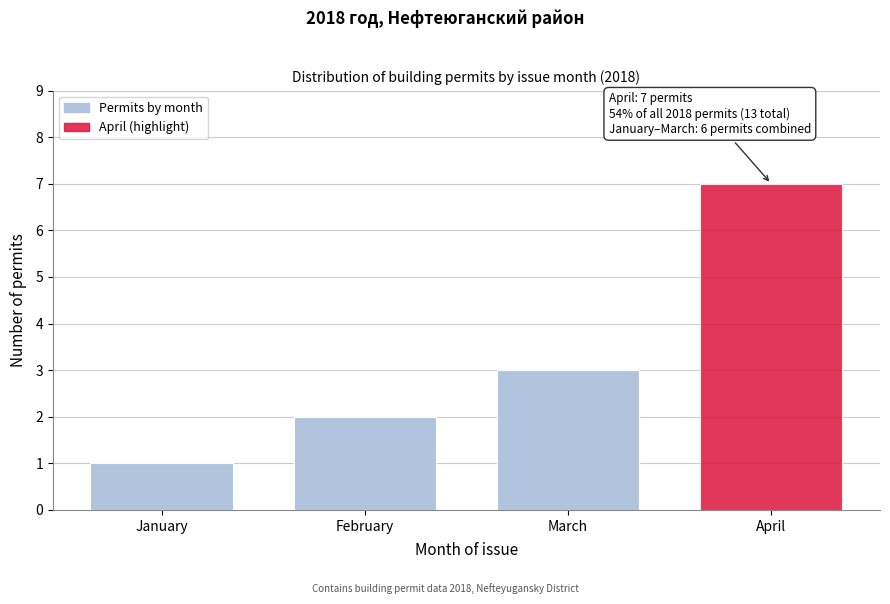

Reading left to right, transcribe all the data shown in this chart.

1	2	3	7